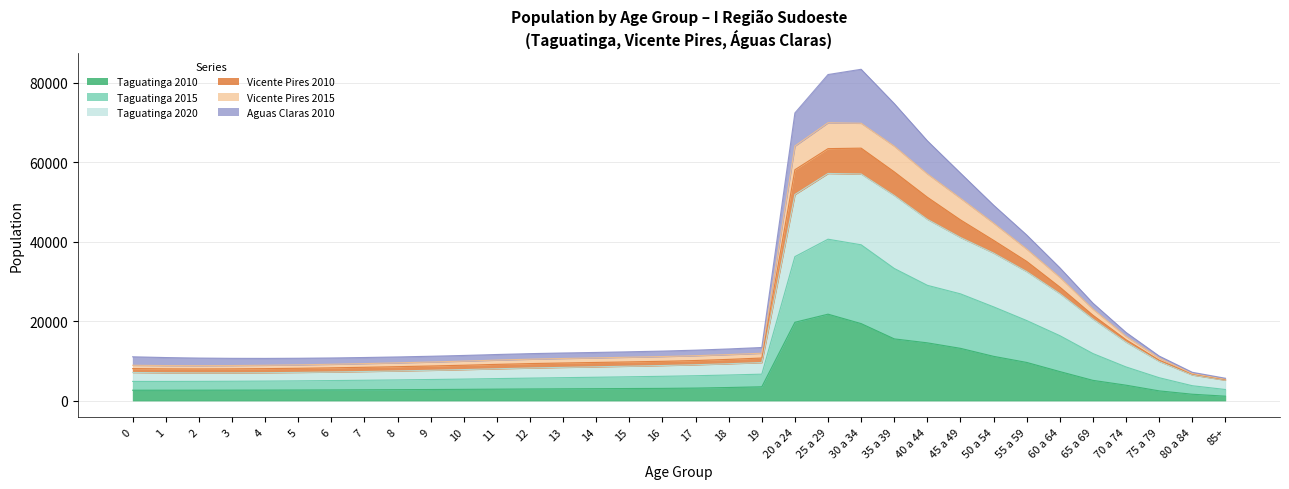

True or false: Taguatinga 2010 and Taguatinga 2020 intersect in this chart.

False